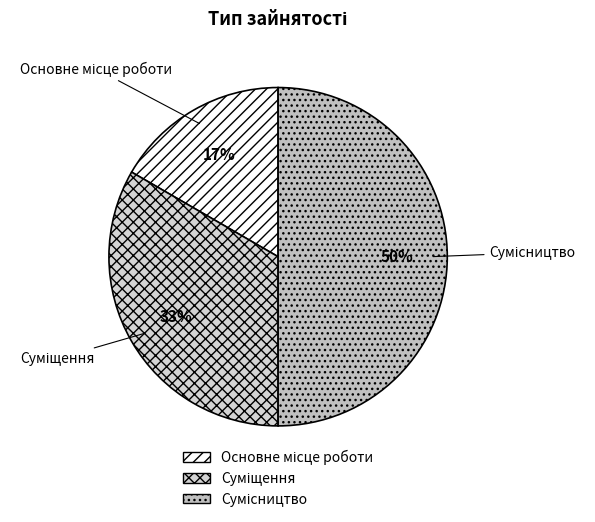

How many segments does this pie chart have?

3